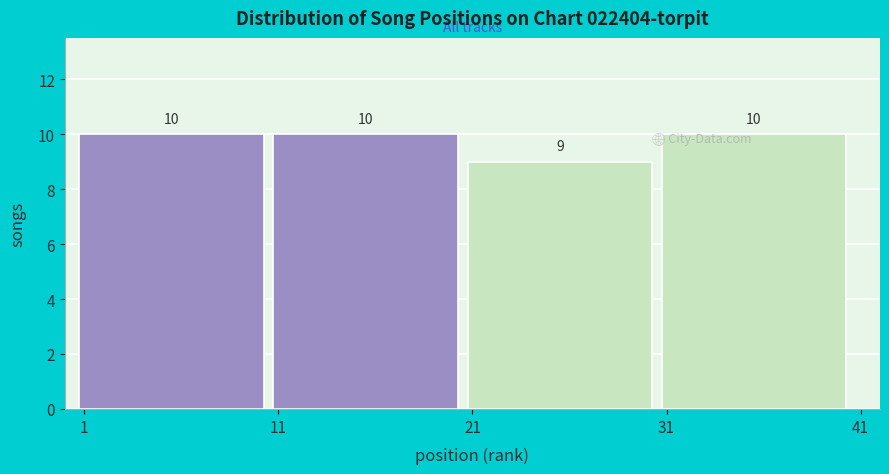

Reading right to left, what are all the values shown in this chart?

31=10	21=9	11=10	1=10